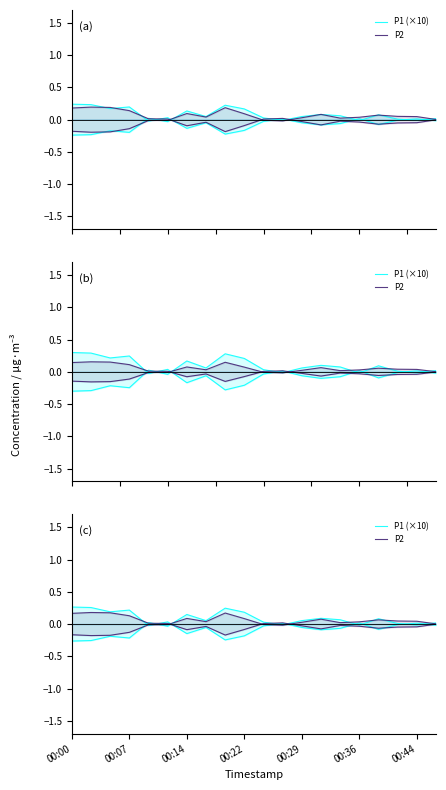

What is the difference between the highest and lowest values at 00:07?

0.1